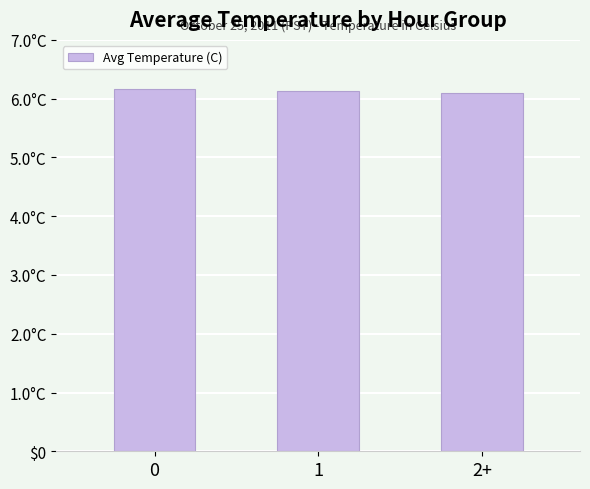

Reading right to left, transcribe all the data shown in this chart.

6.1	6.1	6.2